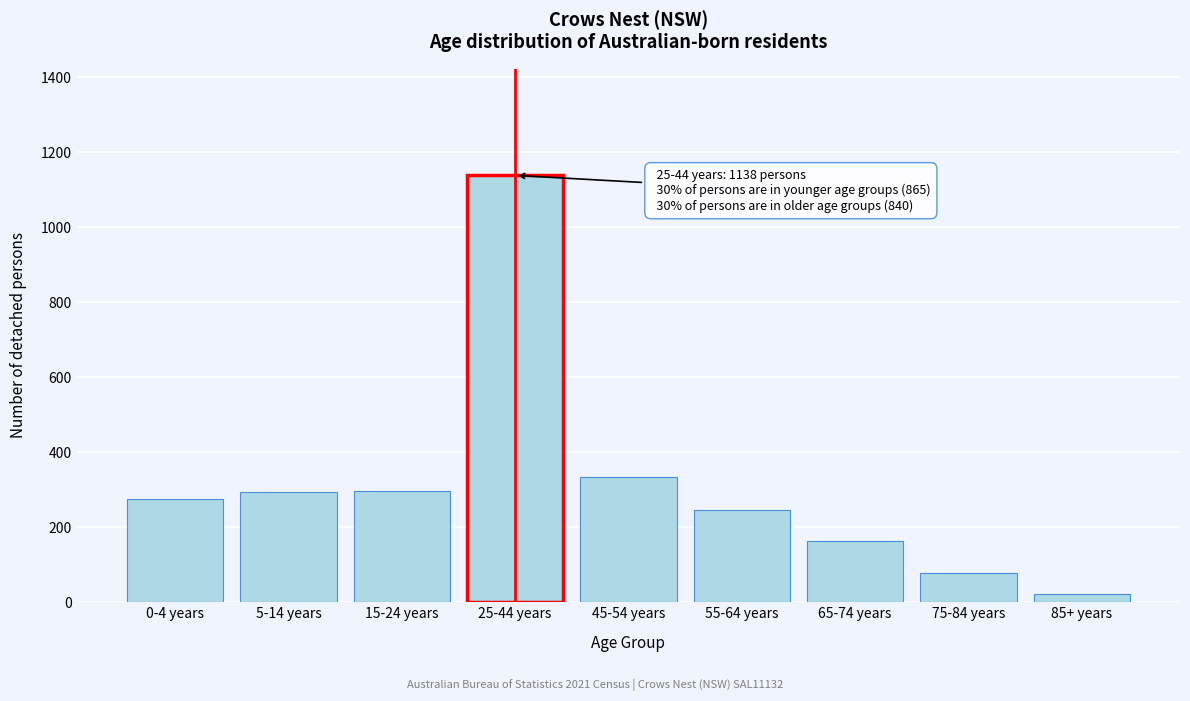

At which category does the chart reach its minimum across all series?

85+ years